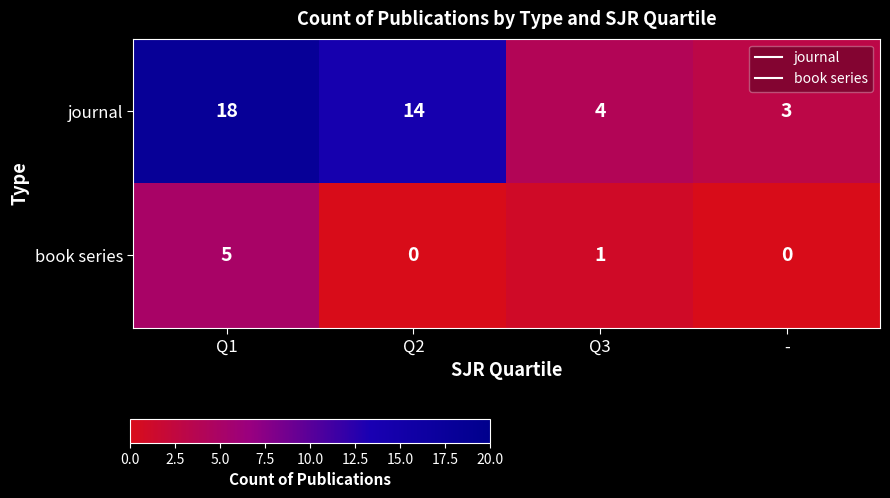

The value of book series at - is -2. True or false?

False